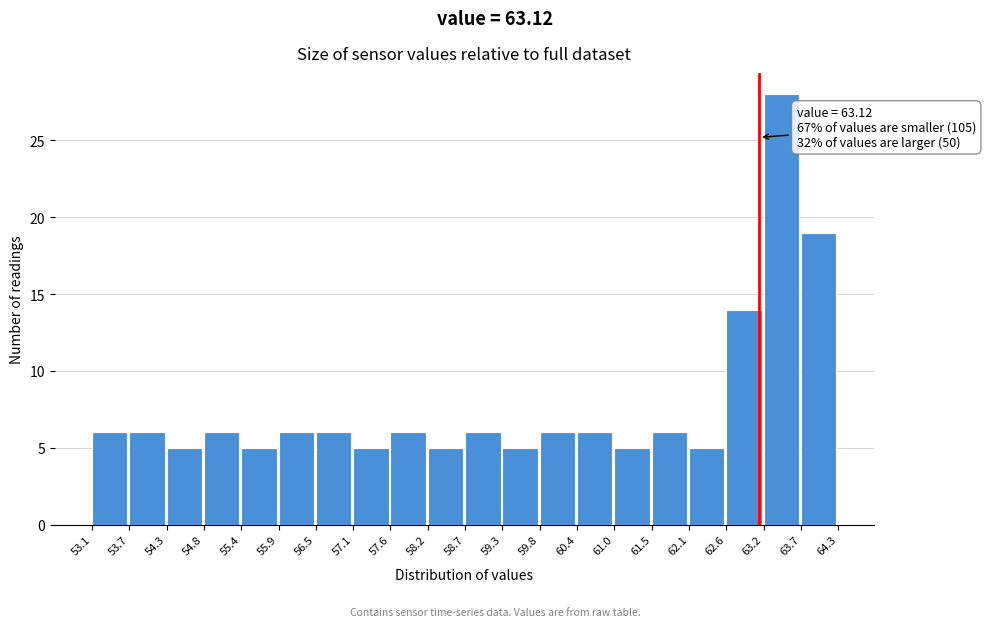

Which range on the x-axis has the tallest bar?

63.2 to 63.7